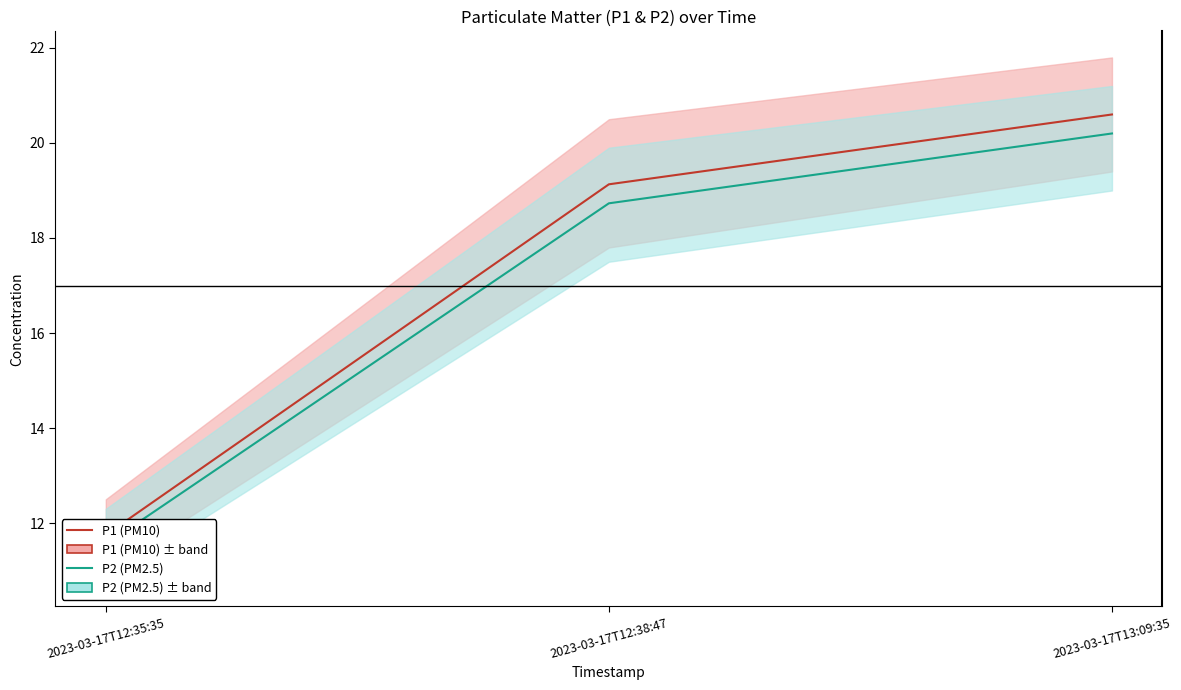

Which series has the largest total across all categories?

P1 (PM10)